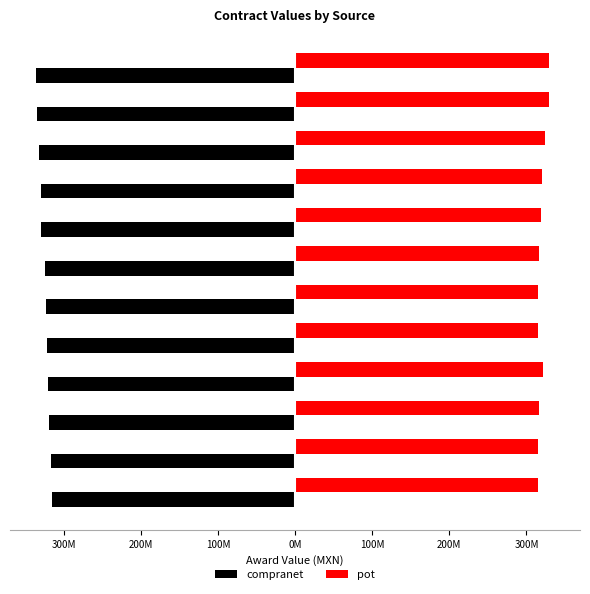

At how many categories does at least one series exceed 77819356?

12